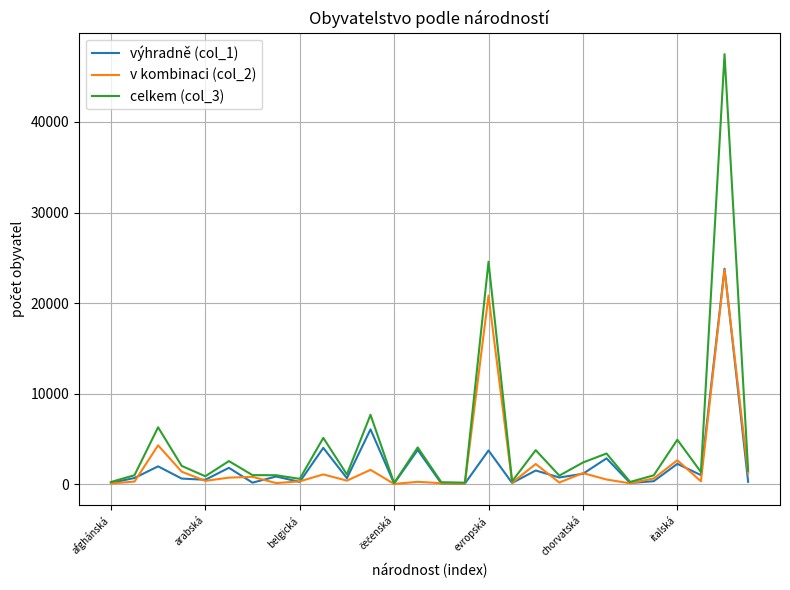

Does the chart display data point markers on the line(s)?

No